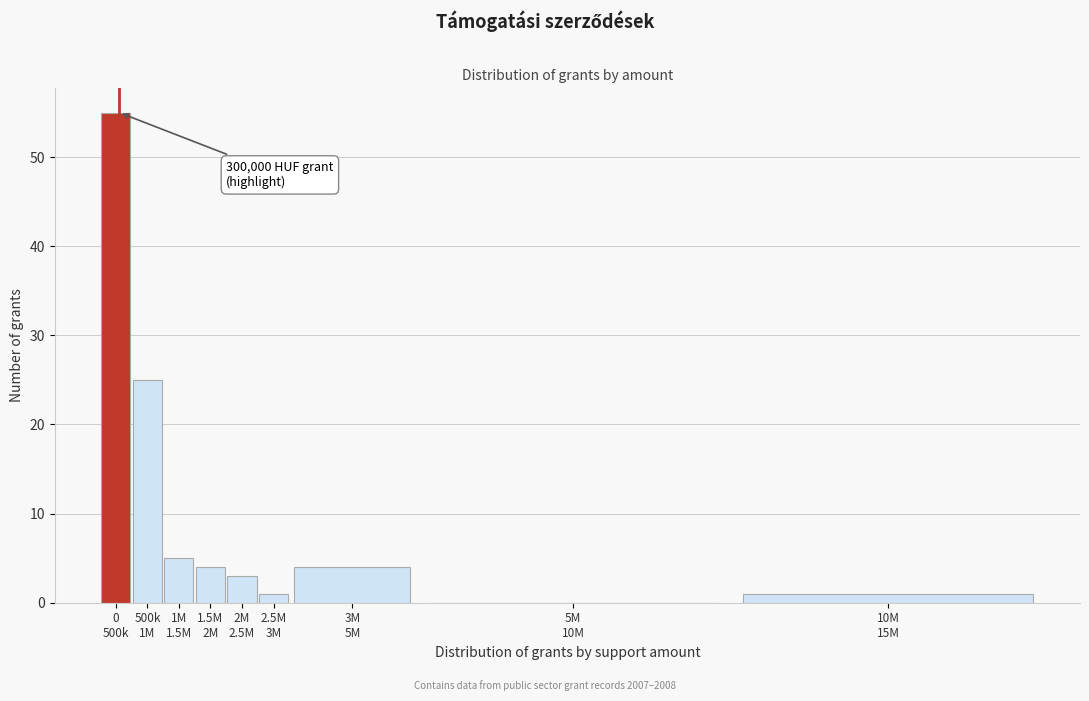

What is the sum of all values?

98